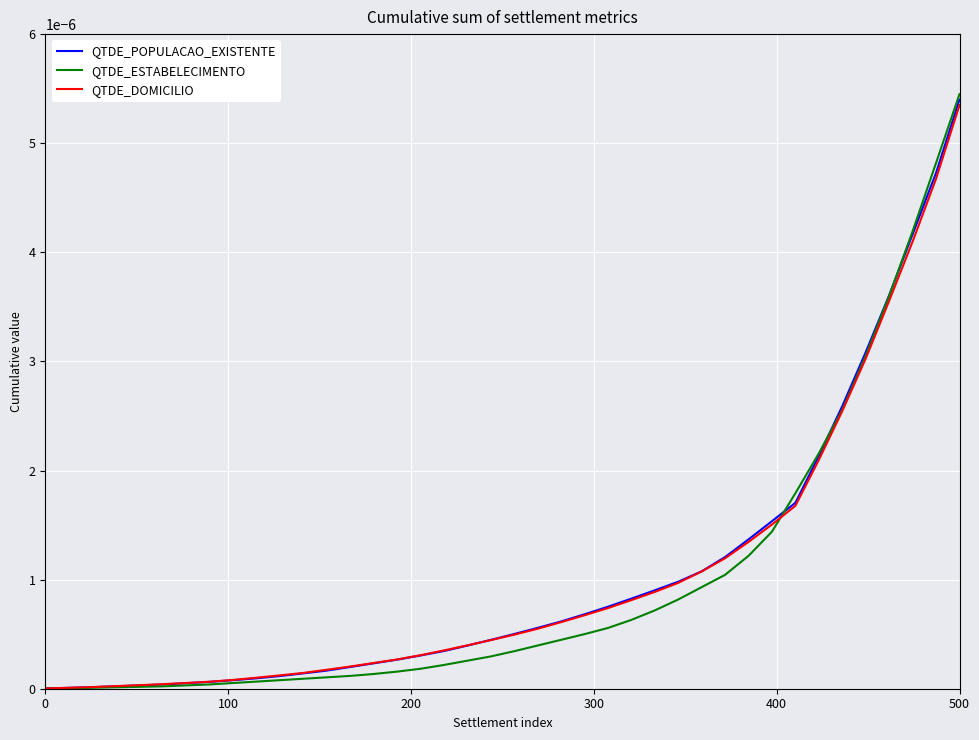

Which series has the largest range (max minus min)?

QTDE_ESTABELECIMENTO